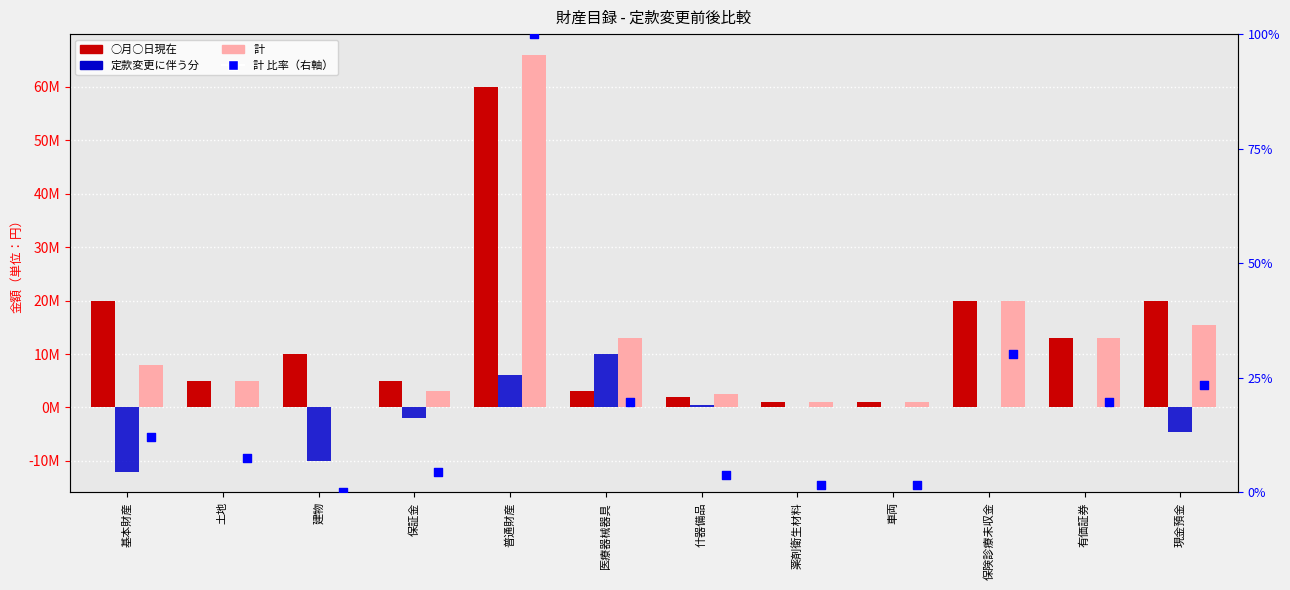

At which category is the sum across all series the highest?

普通財産